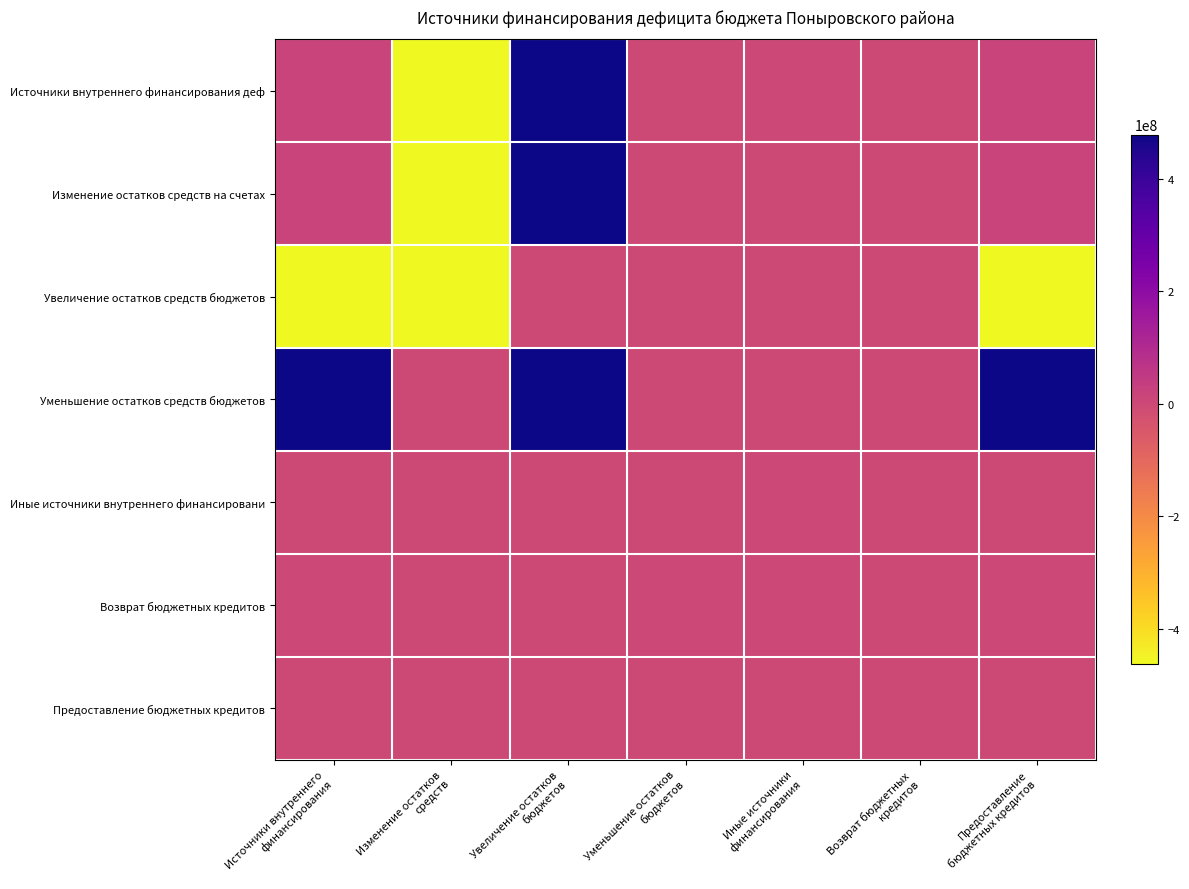

At which category is the sum across all series the highest?

Увеличение остатков
бюджетов